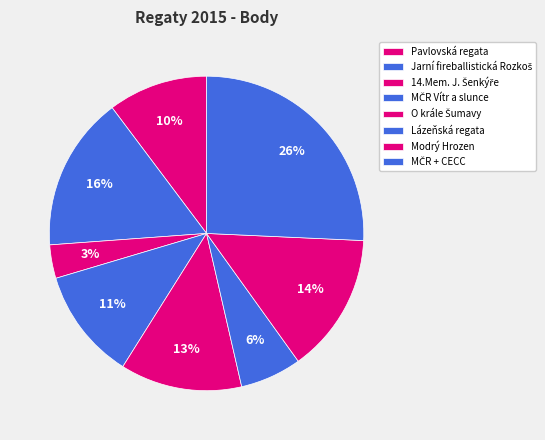

Count the number of slices in the pie.

8